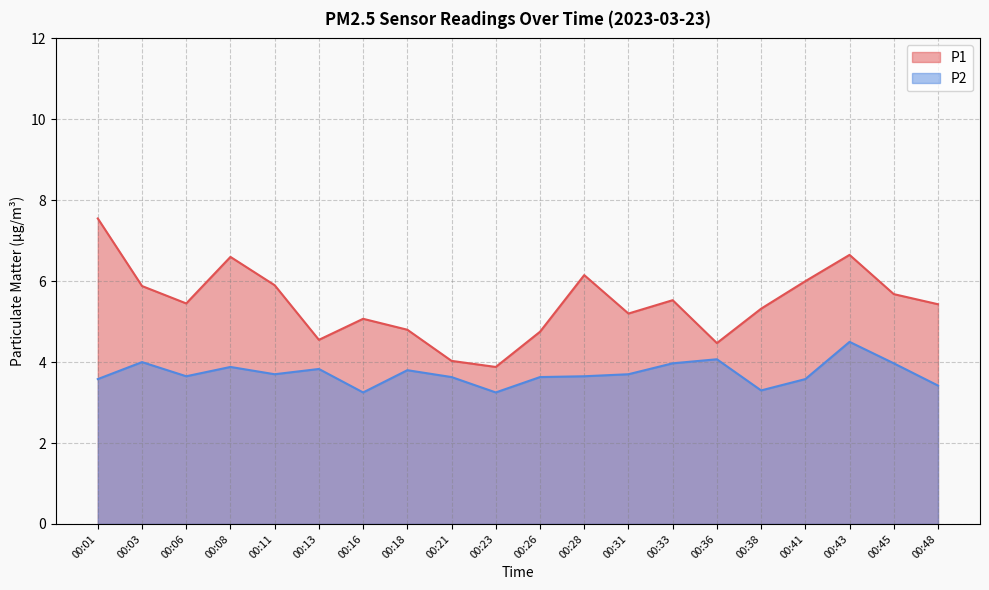

Reading left to right, transcribe all the data shown in this chart.

P1: 7.5	5.9	5.5	6.6	5.9	4.5	5.1	4.8	4.0	3.9	4.8	6.2	5.2	5.5	4.5	5.3	6.0	6.7	5.7	5.4
P2: 3.6	4.0	3.6	3.9	3.7	3.8	3.2	3.8	3.6	3.2	3.6	3.6	3.7	4.0	4.1	3.3	3.6	4.5	4.0	3.4